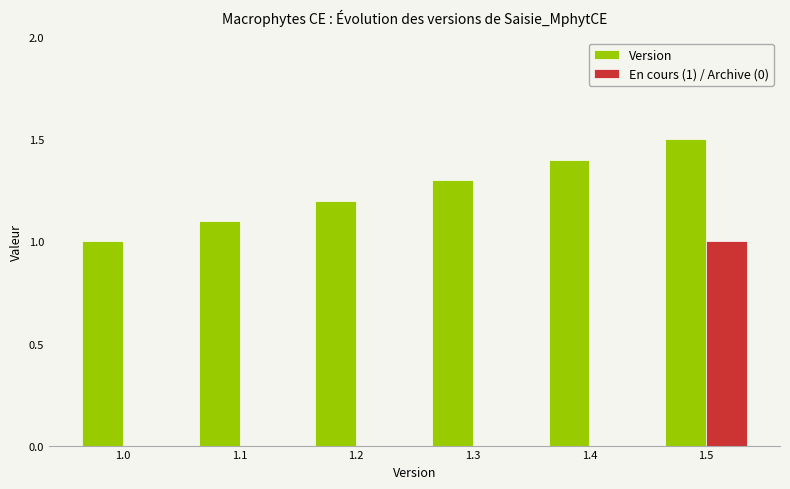

What is the total value across all series at 1.0?

1.0